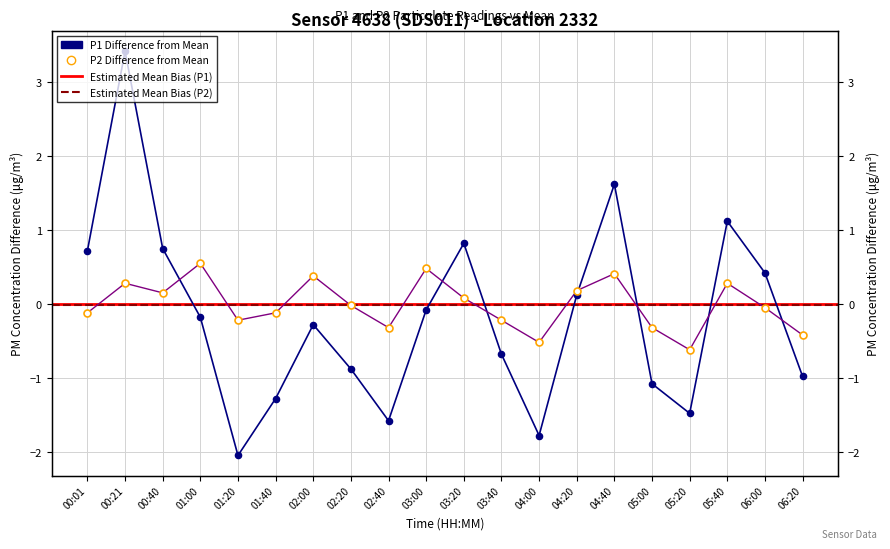

Which series contains the highest Y value?

P1